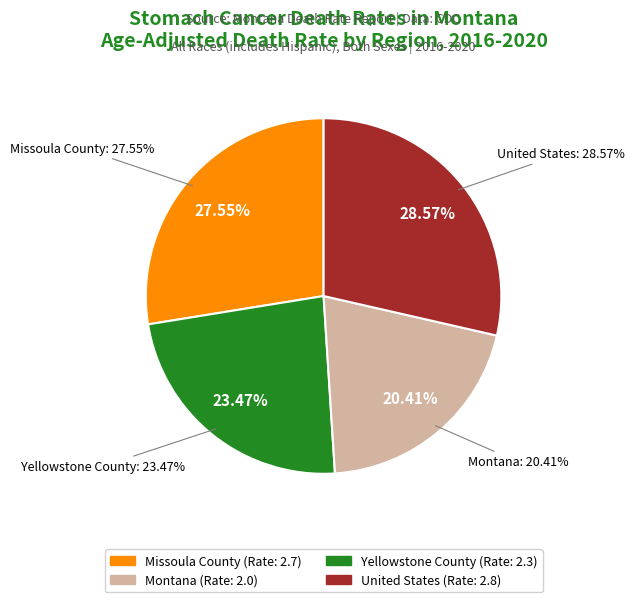

Does Missoula County account for over 50% of the chart?

No